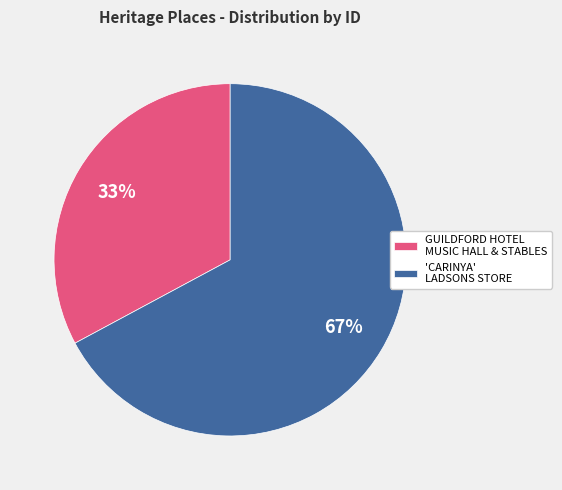

How many slices are in this pie chart?

2